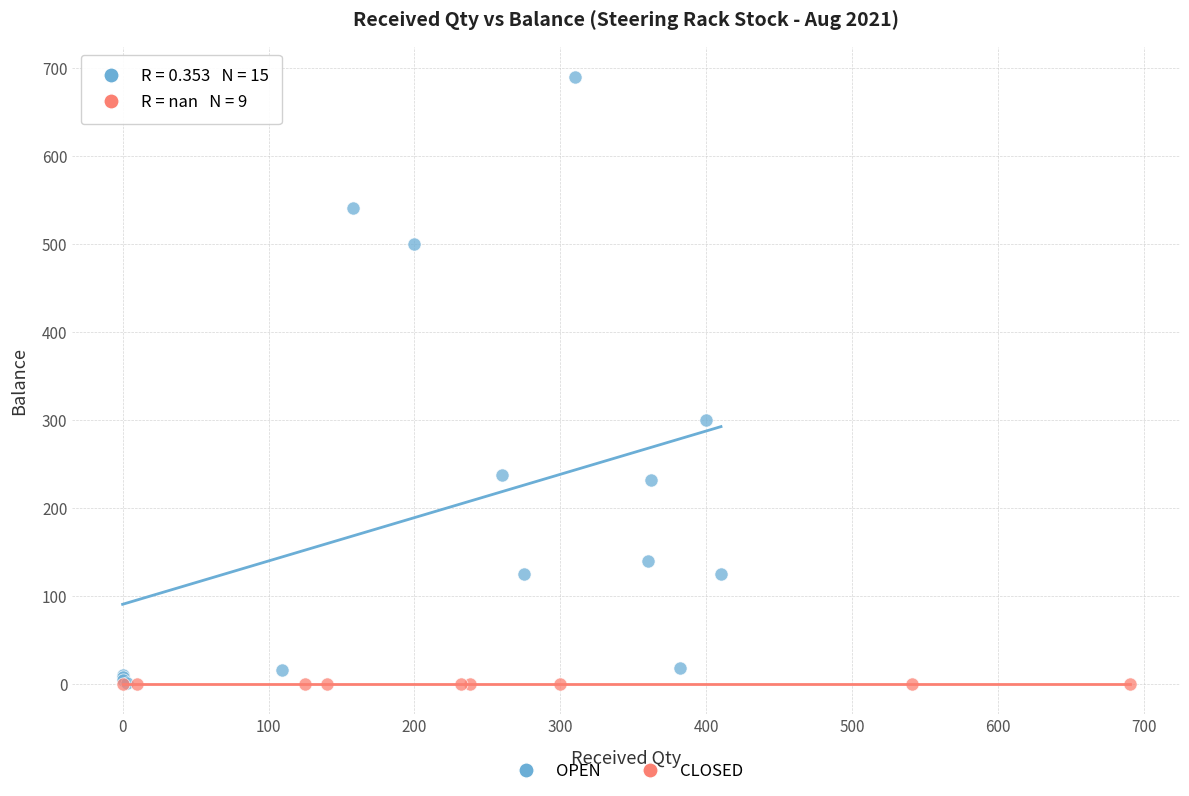

Which series contains the highest Y value?

OPEN